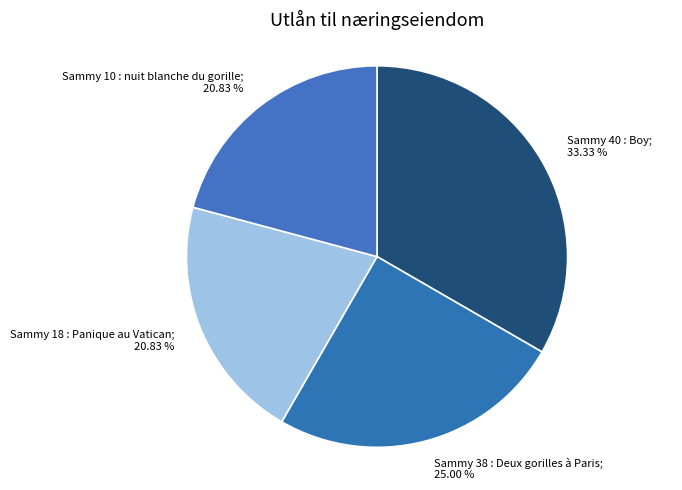

Rank the categories by value from highest to lowest.

Sammy 40 : Boy, Sammy 38 : Deux gorilles à Paris, Sammy 18 : Panique au Vatican, Sammy 10 : nuit blanche du gorille